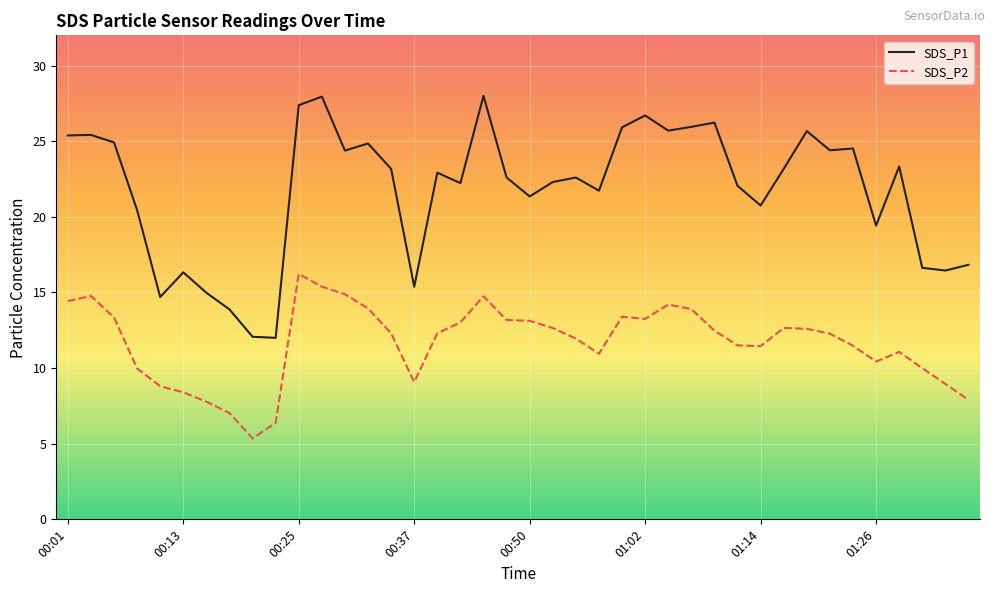

List the series in order of their peak value, highest first.

SDS_P1, SDS_P2